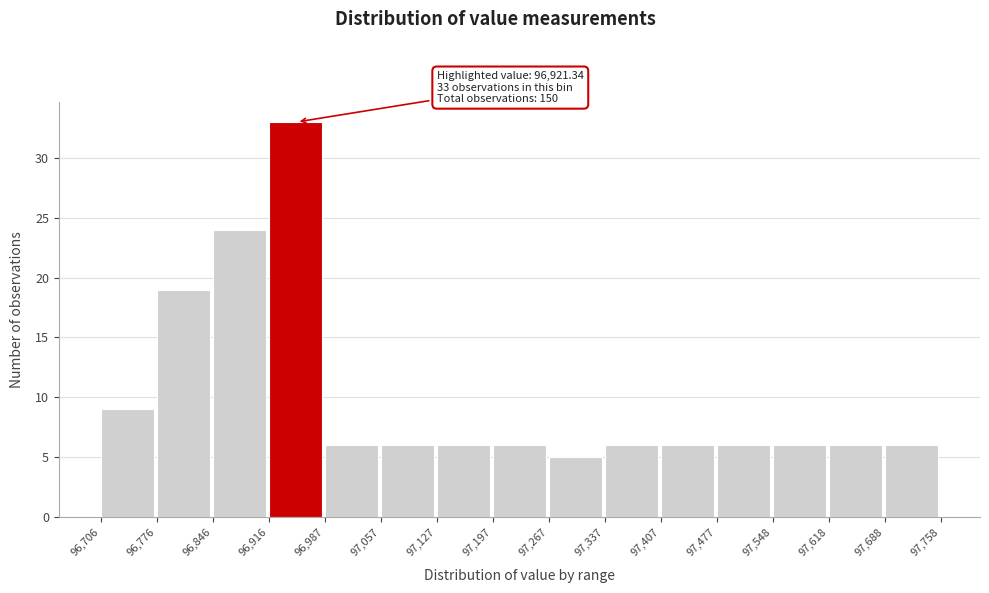

Over which range of the x-axis is the bar tallest?

96,916 to 96,987